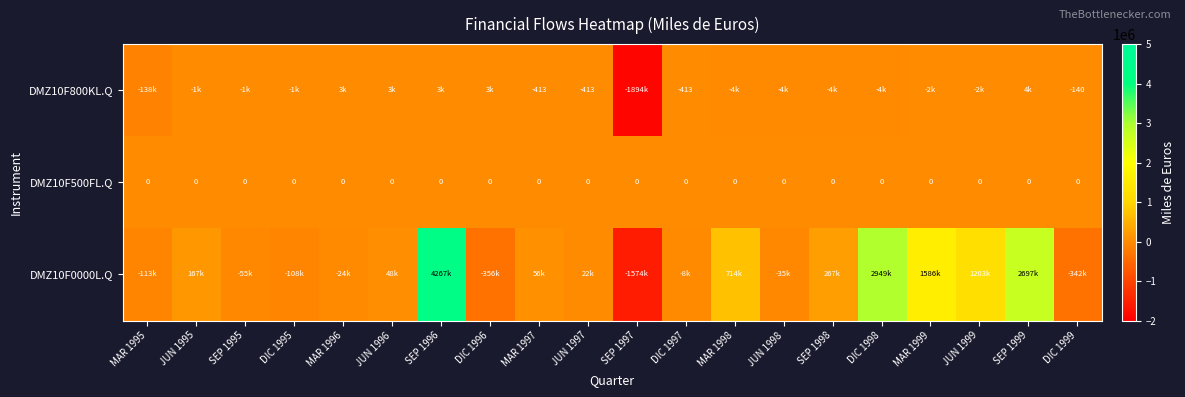

Between SEP 1998 and JUN 1996, which is larger?

JUN 1996